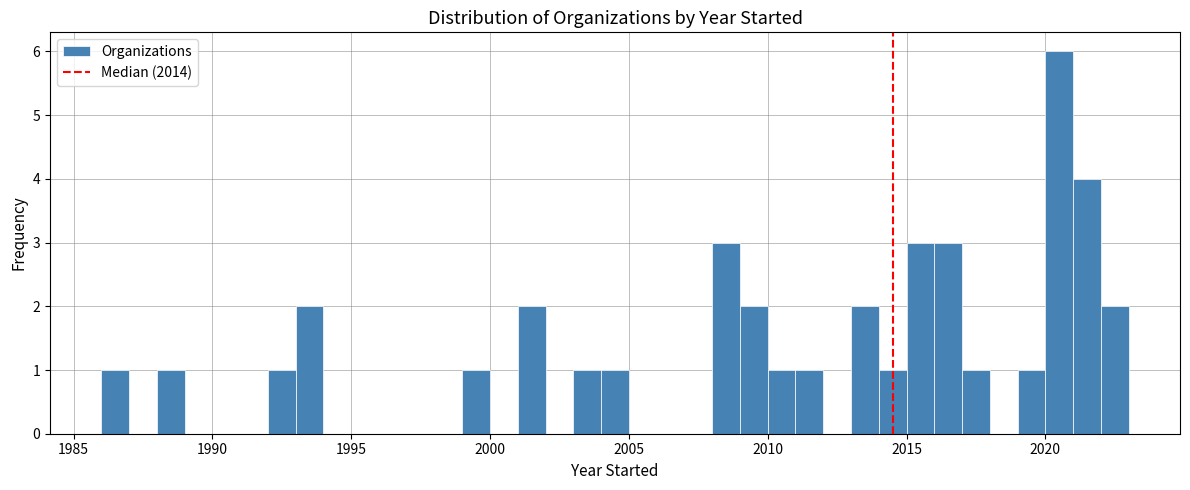

Read against the x-axis, roughly where is the centre of the tallest bar?

2020.5